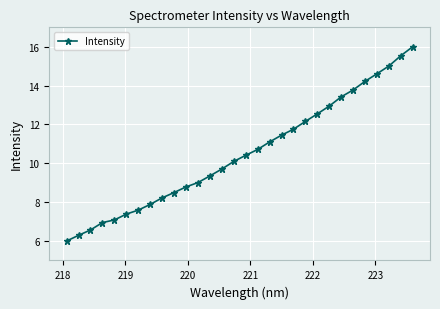

What is the minimum value shown in the chart?

6.0